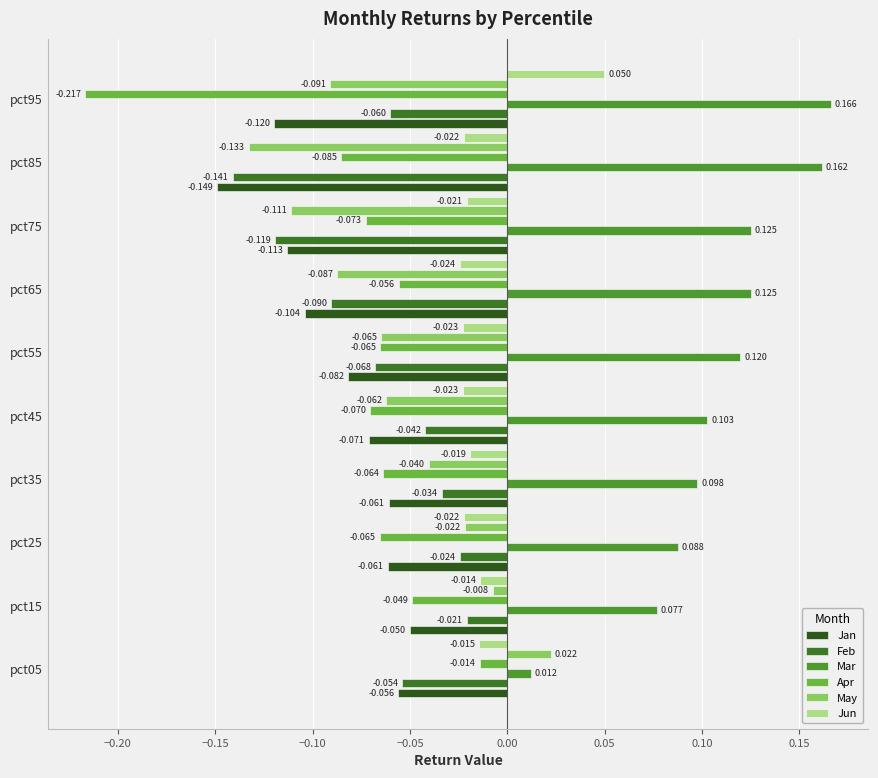

How many values in the May series are below 0?

9